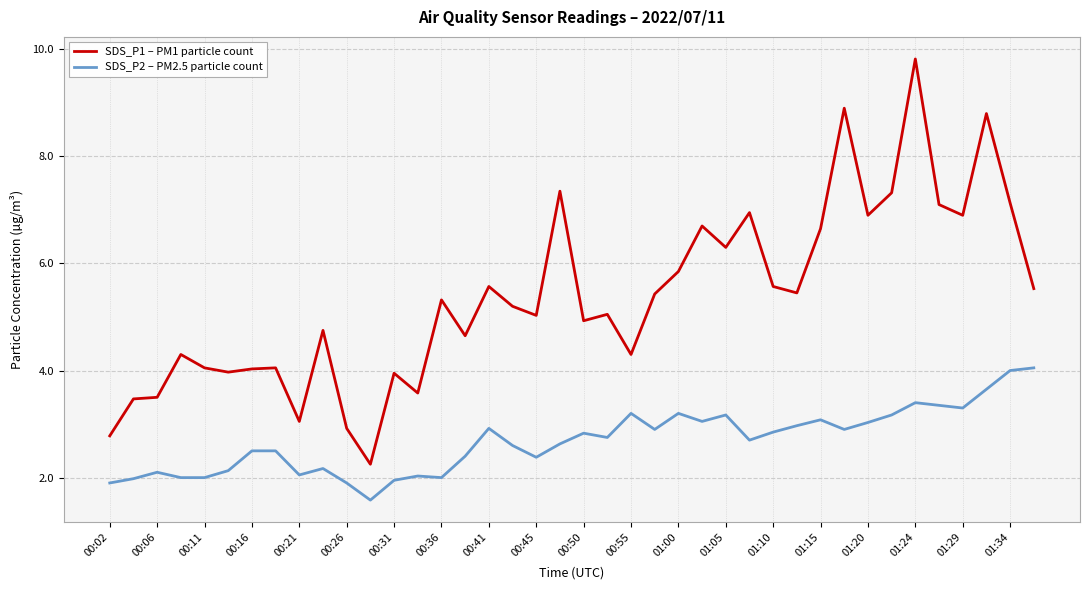

Which series has the largest total across all categories?

SDS_P1 – PM1 particle count